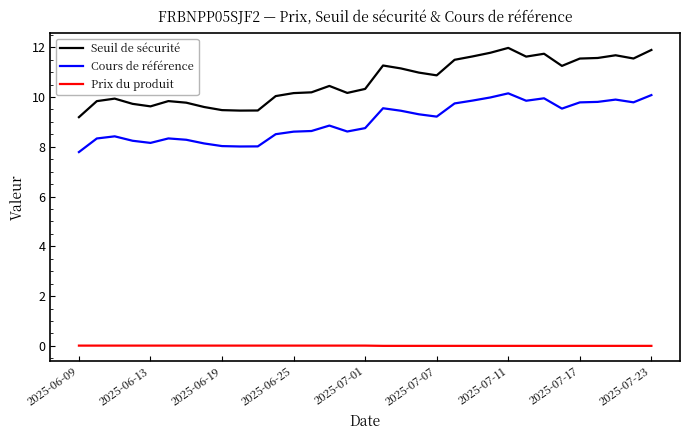

List the series in order of their overall mean, lowest first.

Prix du produit, Cours de référence, Seuil de sécurité